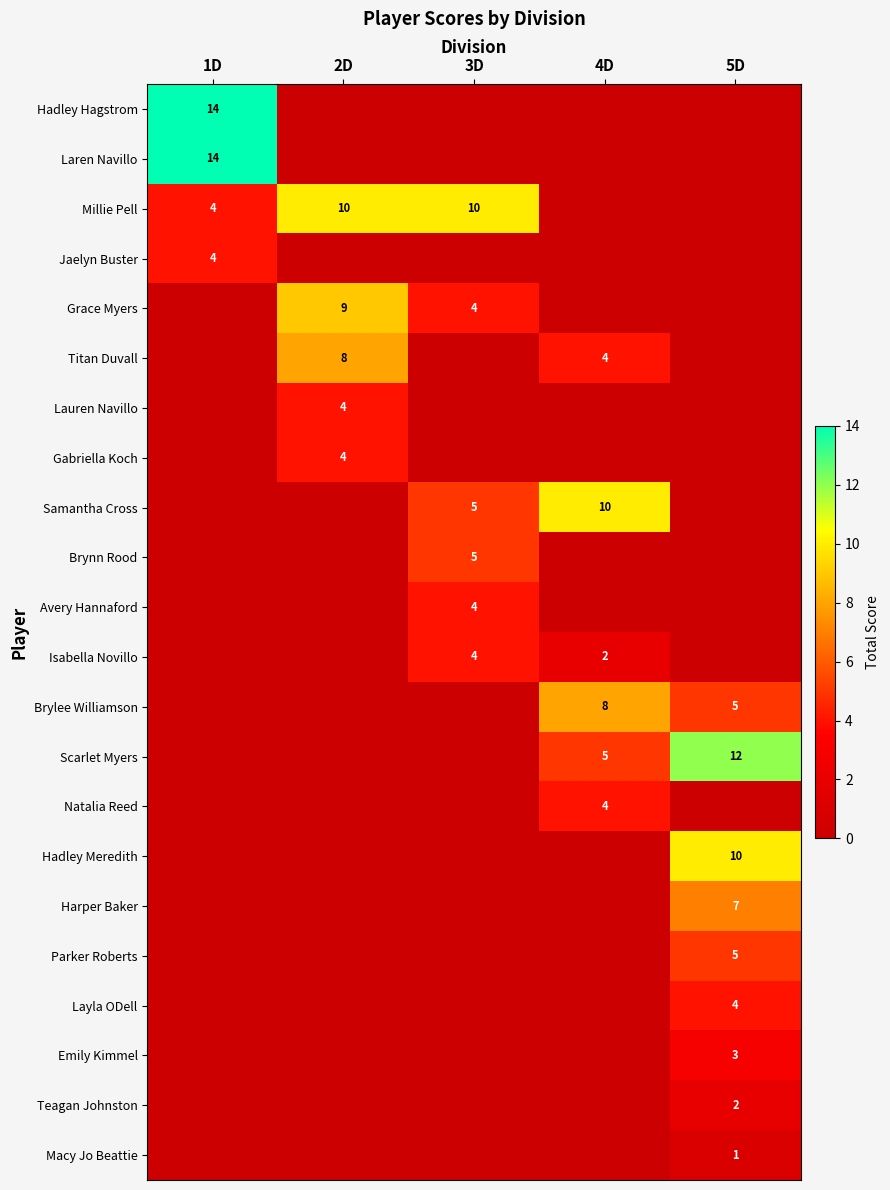

What is the spread (max minus min) of values at 5D?

12